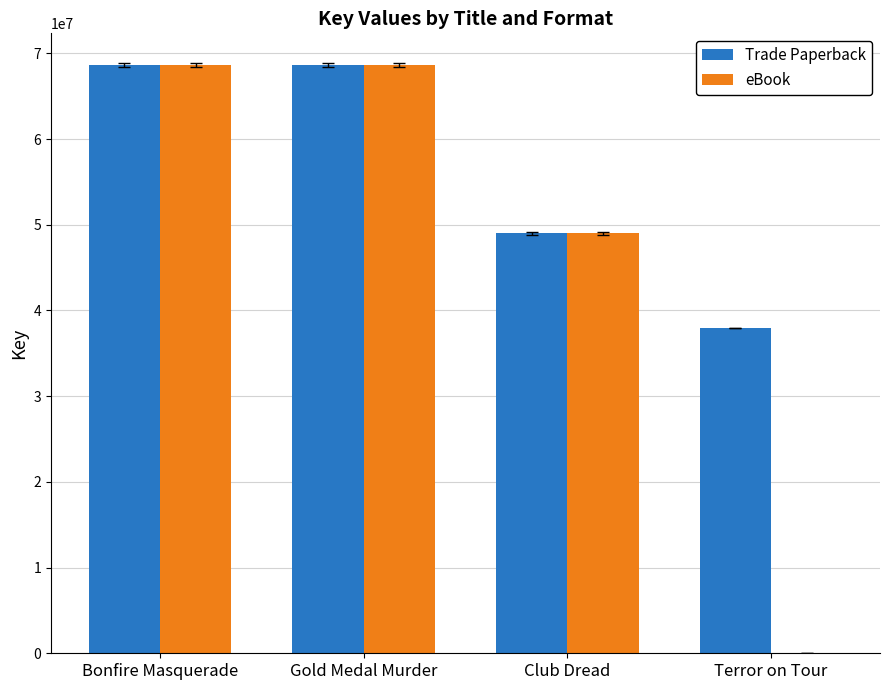

Is it true that eBook equals 48992968 at Club Dread?

True